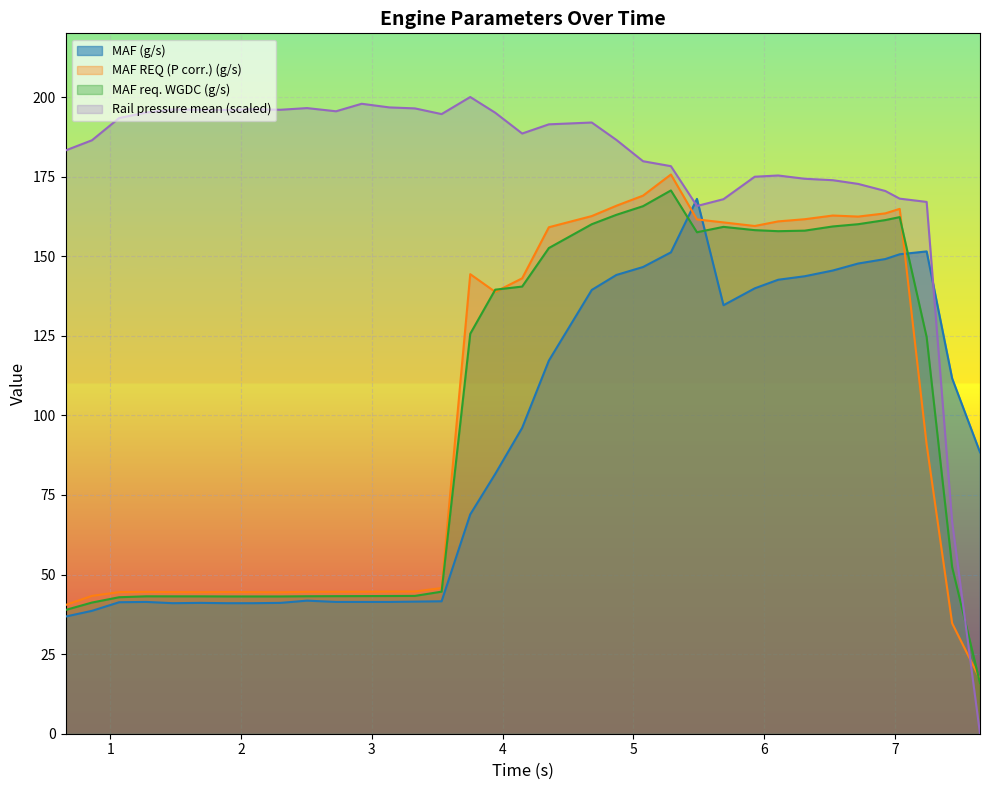

Where is the first local minimum for MAF (g/s)?

1.48